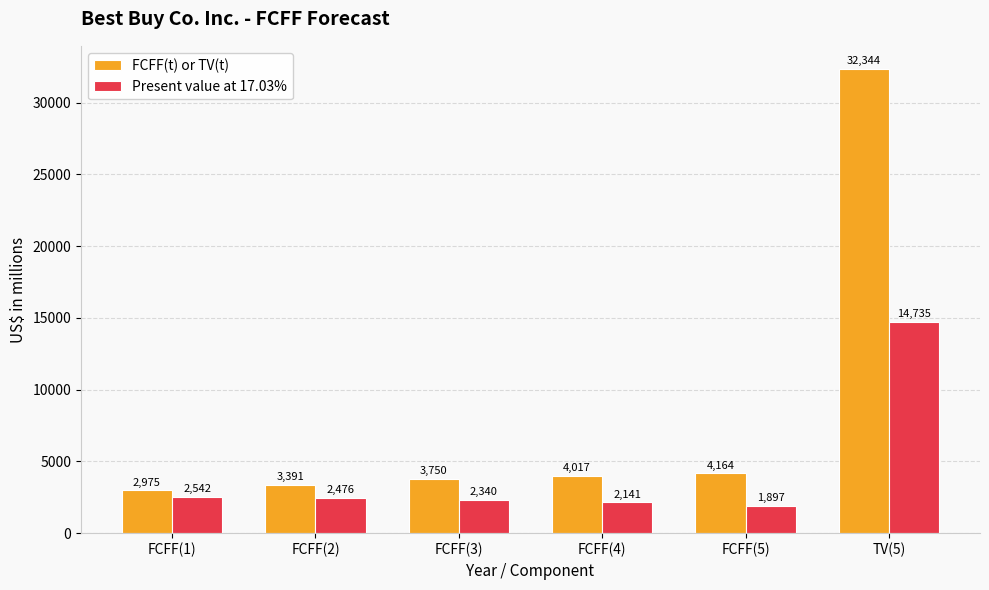

Reading left to right, transcribe all the data shown in this chart.

FCFF(t) or TV(t): FCFF(1)=2975	FCFF(2)=3391	FCFF(3)=3750	FCFF(4)=4017	FCFF(5)=4164	TV(5)=32344
Present value at 17.03%: FCFF(1)=2542	FCFF(2)=2476	FCFF(3)=2340	FCFF(4)=2141	FCFF(5)=1897	TV(5)=14735